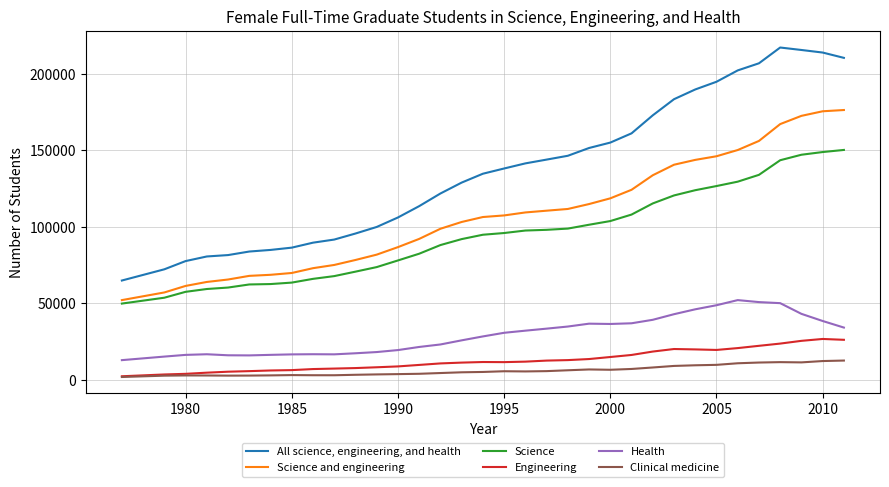

At how many categories does at least one series exceed 208590?

4